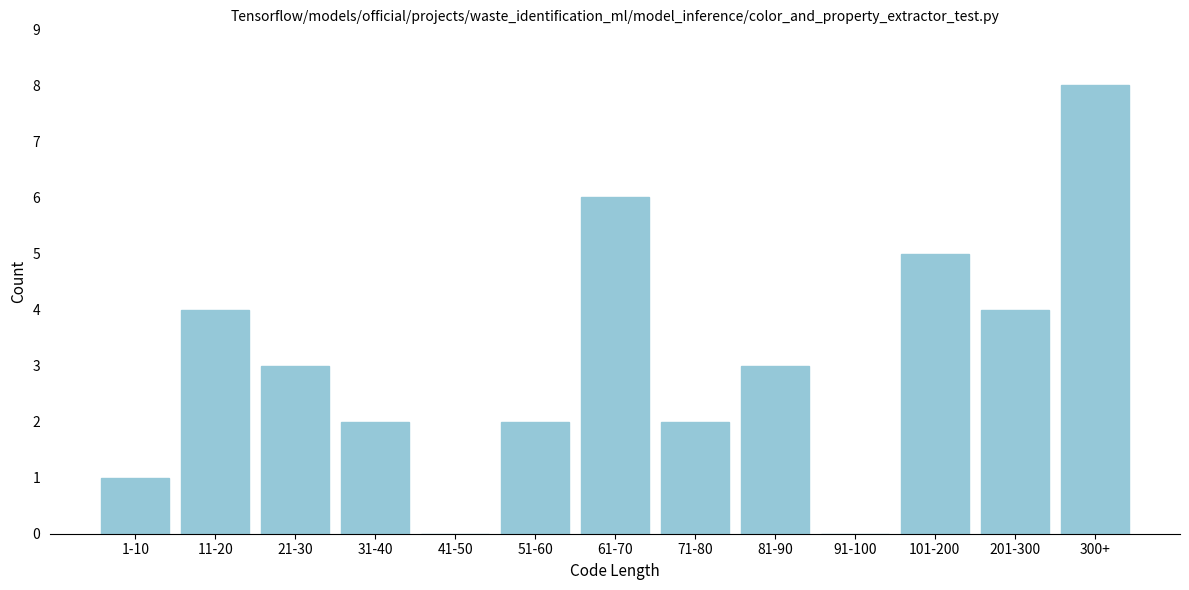

Reading left to right, transcribe all the data shown in this chart.

1-10=1	11-20=4	21-30=3	31-40=2	41-50=0	51-60=2	61-70=6	71-80=2	81-90=3	91-100=0	101-200=5	201-300=4	300+=8